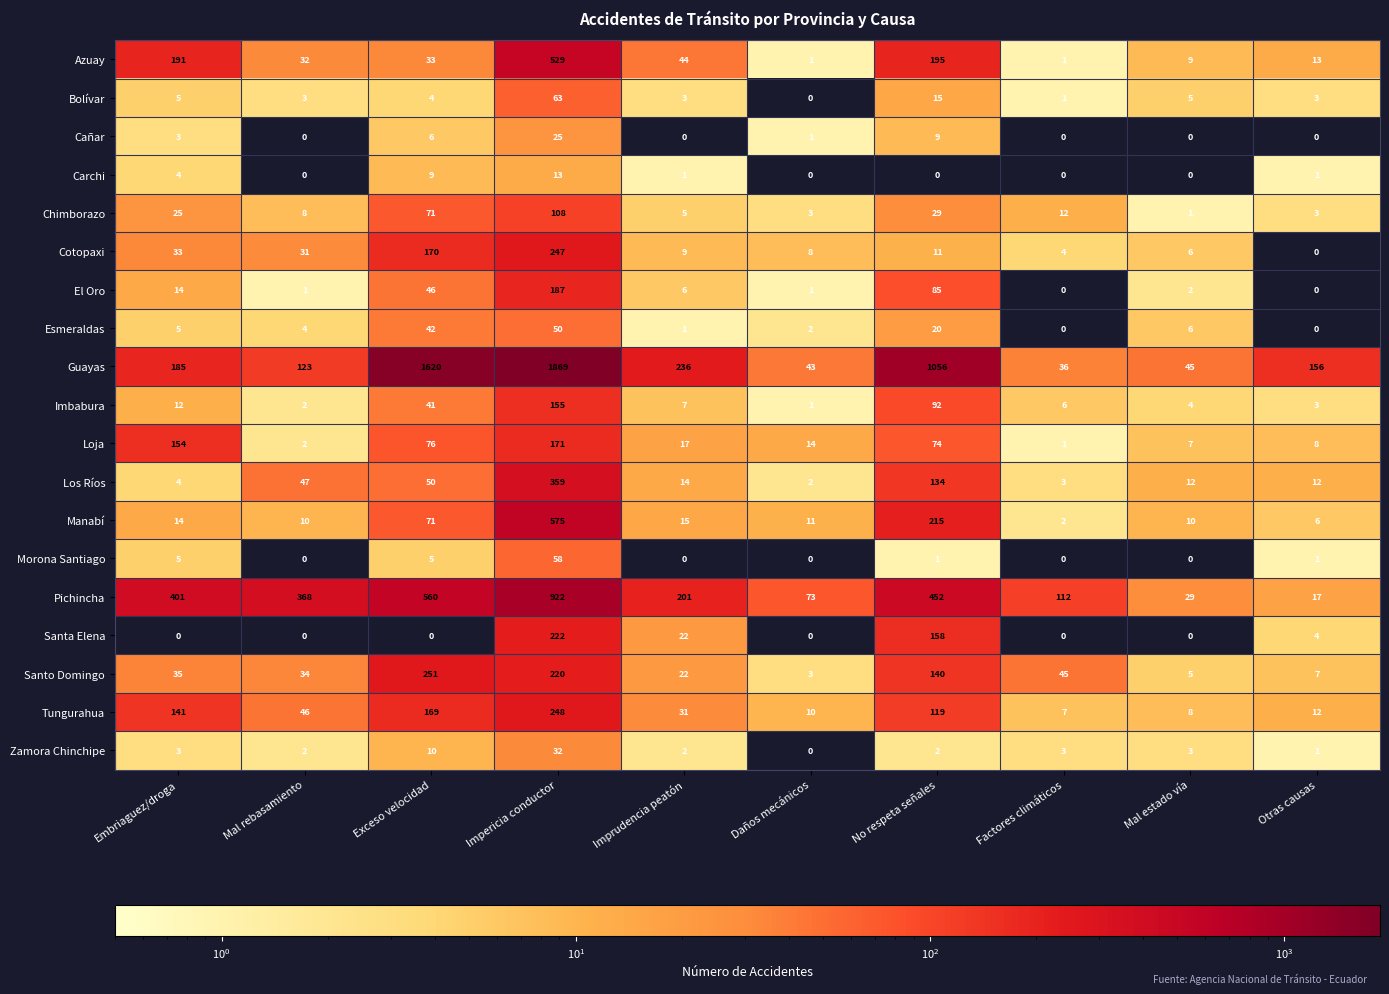

What is the difference between the maximum and second lowest values in the Esmeraldas series?

50